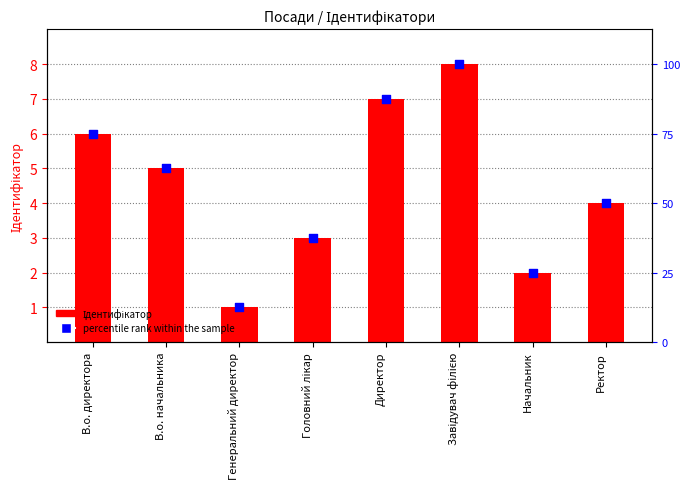

At how many categories does at least one series exceed 3?

5